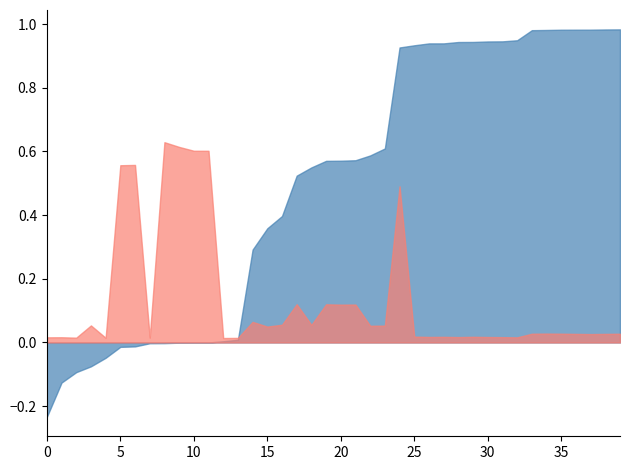

What is the value of the mae_scaled point at the 23rd from the left?

0.6